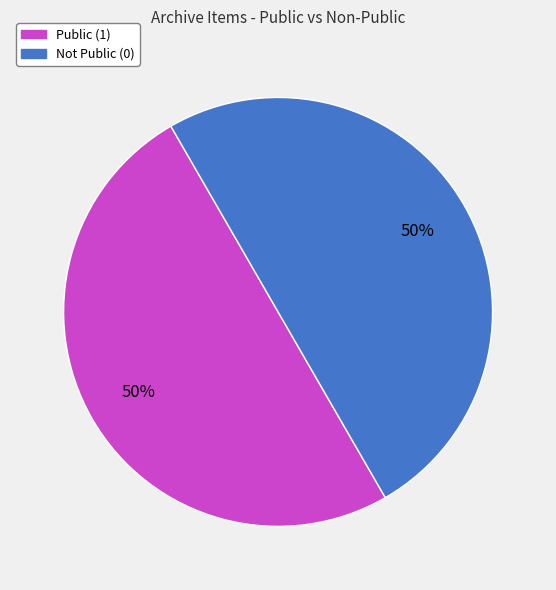

Is it true that Public (1) is 63% of the pie?

False